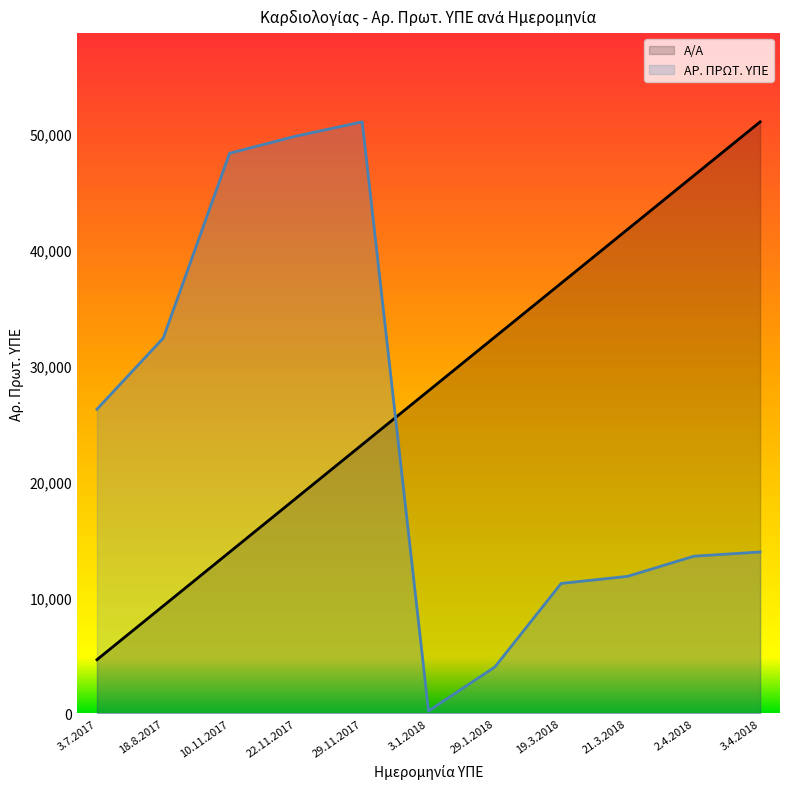

Is the value of Α/Α at 29.11.2017 greater than the value of ΑΡ. ΠΡΩΤ. ΥΠΕ at 21.3.2018?

Yes